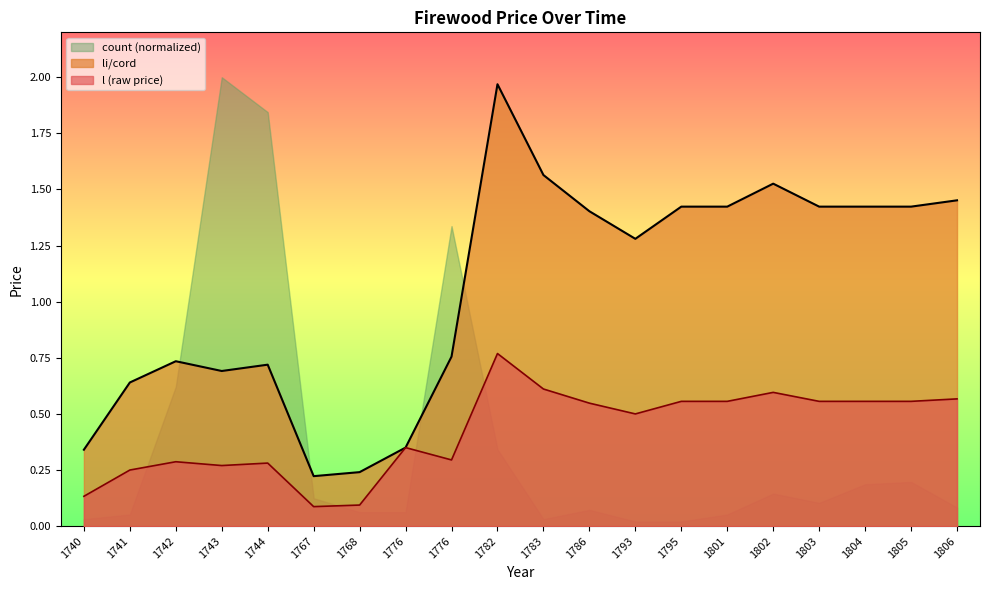

What are all the series names shown in the legend?

count (normalized), li/cord, l (raw price)